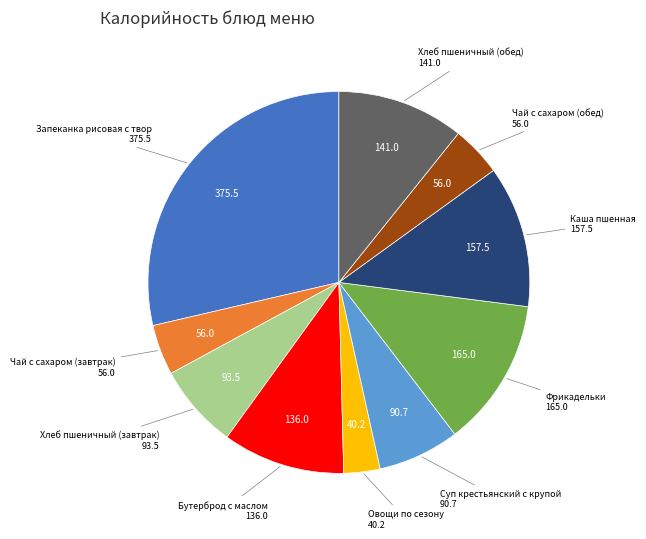

Does any single category account for the majority?

No